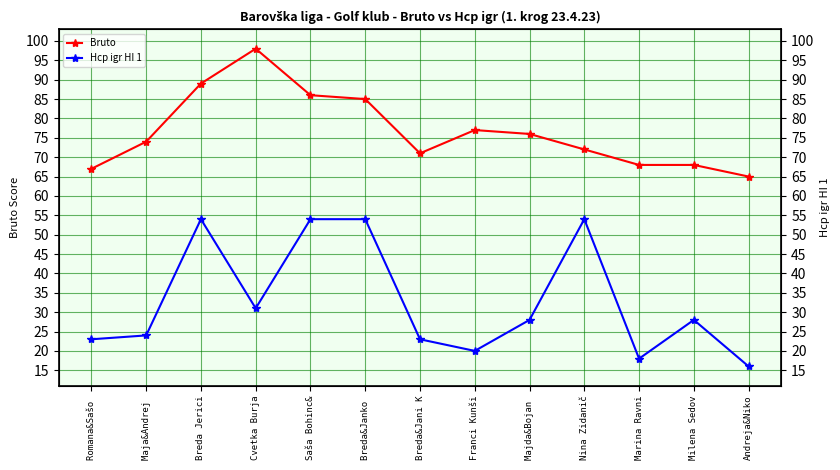

What is the label of the 13th point from the left?

Andreja&Niko